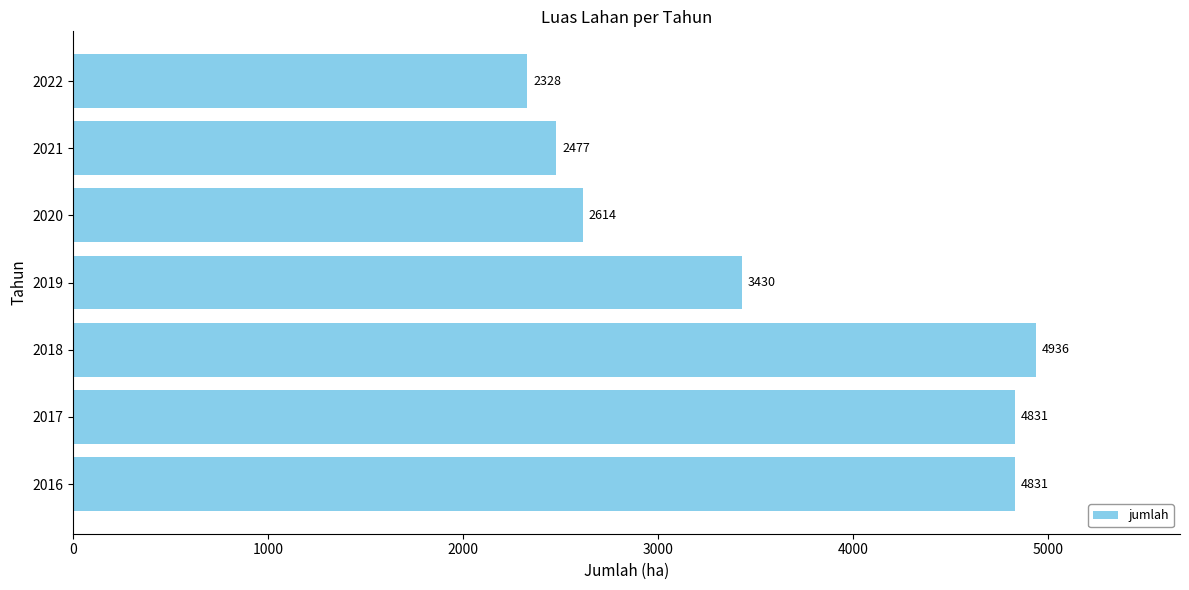

The chart shows a value of 2007 at 2019. True or false?

False